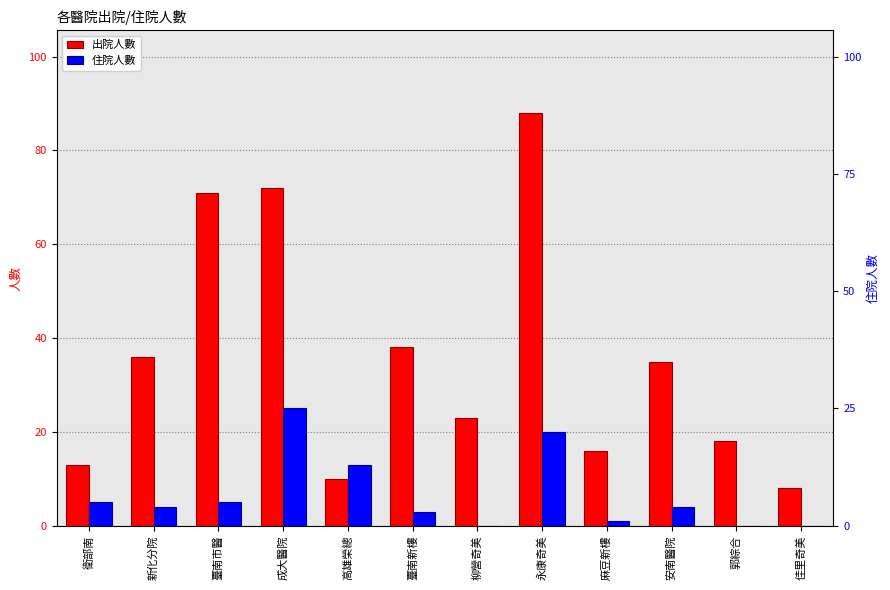

At which label is 出院人數 closest to 48?

臺南新樓